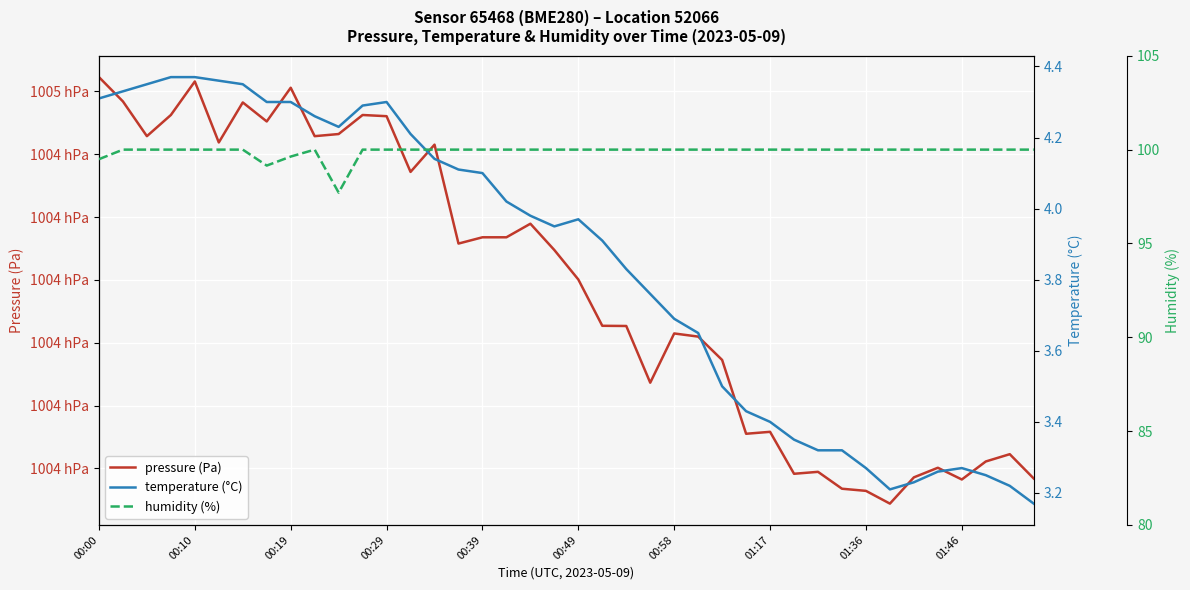

True or false: humidity (%) and temperature (°C) cross at least once.

False